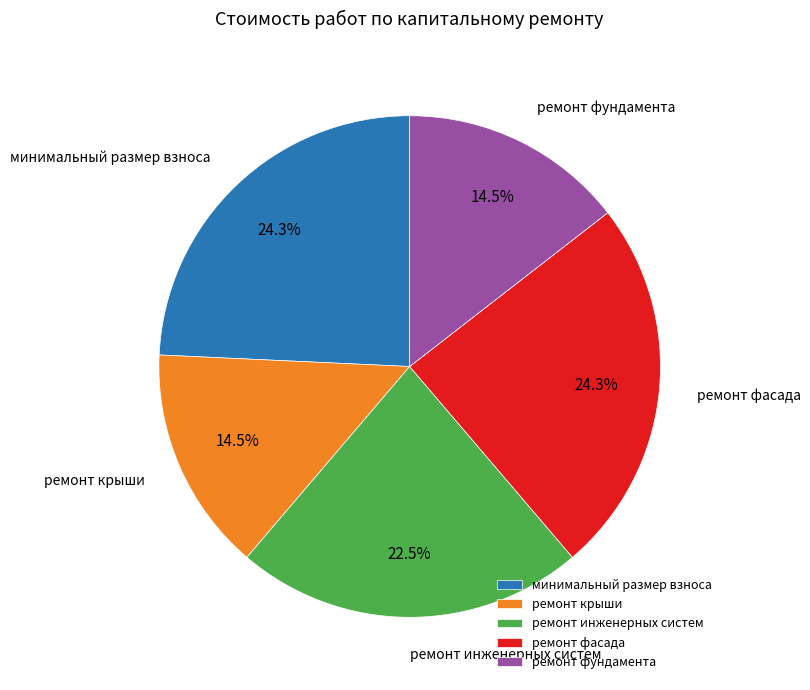

How many slices are in this pie chart?

5